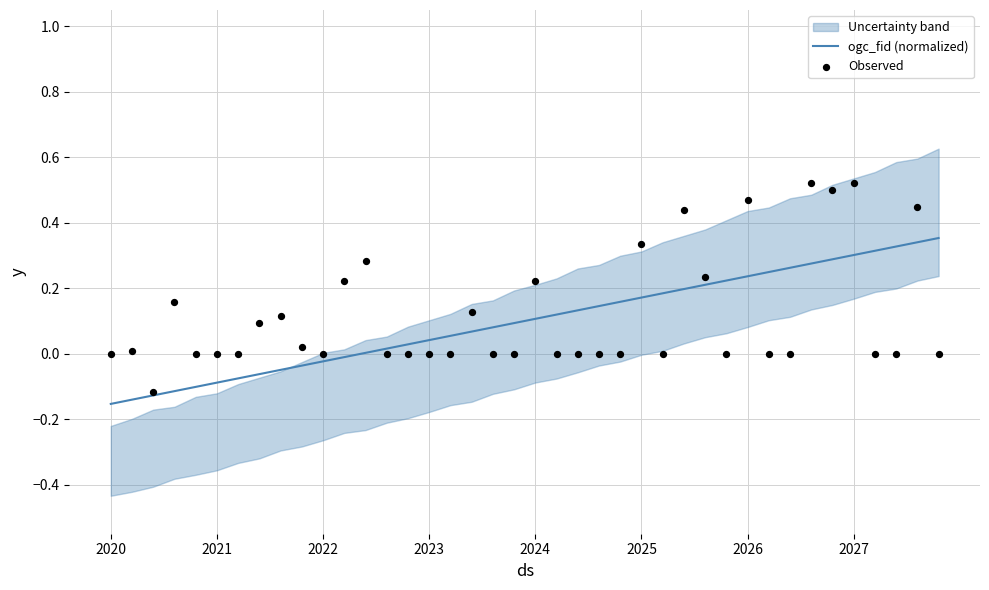

Is it true that ogc_fid (normalized) equals 0.3 at 2027?

True